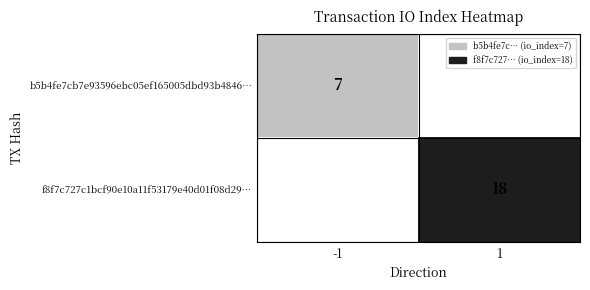

The value of b5b4fe7cb7e93596ebc05ef165005dbd93b4846… at -1 is 3. True or false?

False